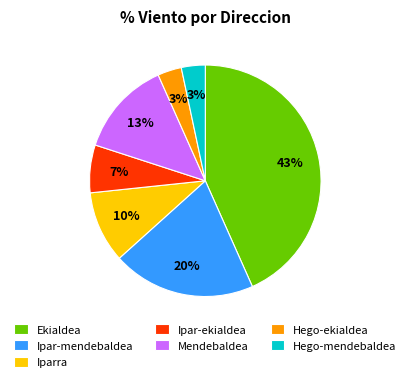

What is the largest slice in the pie chart?

Ekialdea